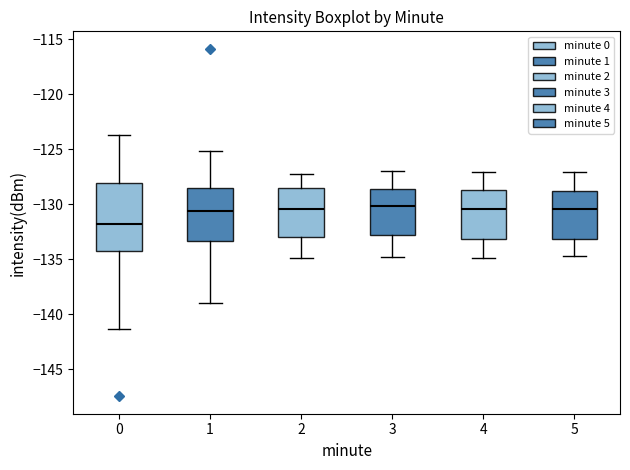

Which box is the tallest, from its lower edge to its upper edge?

0